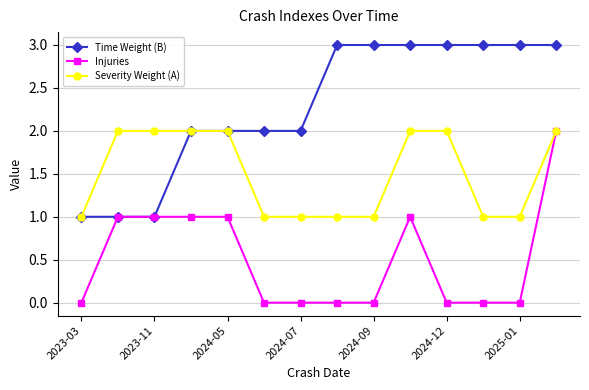

What is the value of the Severity Weight (A) point at the 10th from the left?

2